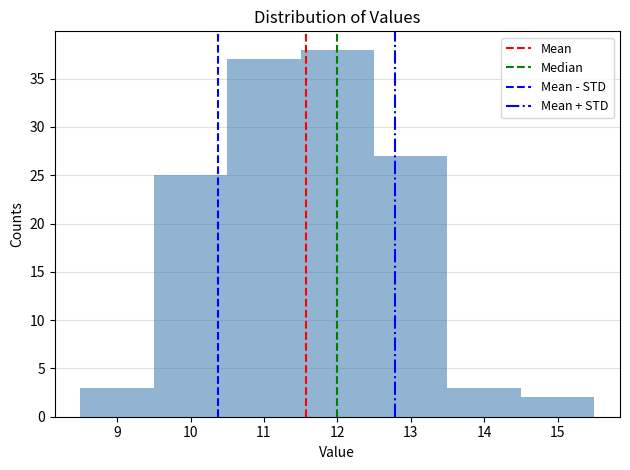

Reading left to right, transcribe this chart: for each bar, give the range it covers on the x-axis and its height. The values are not printed on the chart, so give them approximately, as read against the axis.

8.5 to 9.5: 3
9.5 to 10.5: 25
10.5 to 11.5: 37
11.5 to 12.5: 38
12.5 to 13.5: 27
13.5 to 14.5: 3
14.5 to 15.5: 2